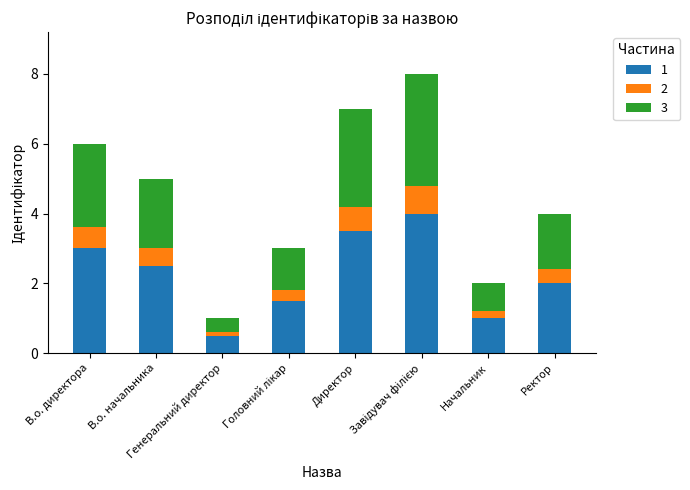

What is the lowest value of the 1 series?

0.5